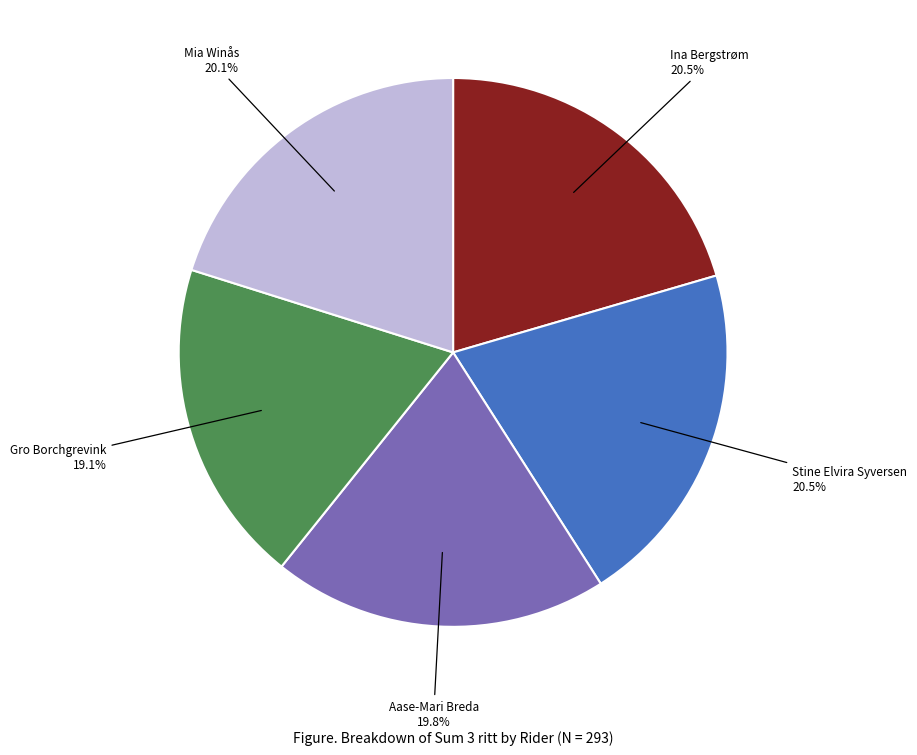

Does any single category account for the majority?

No